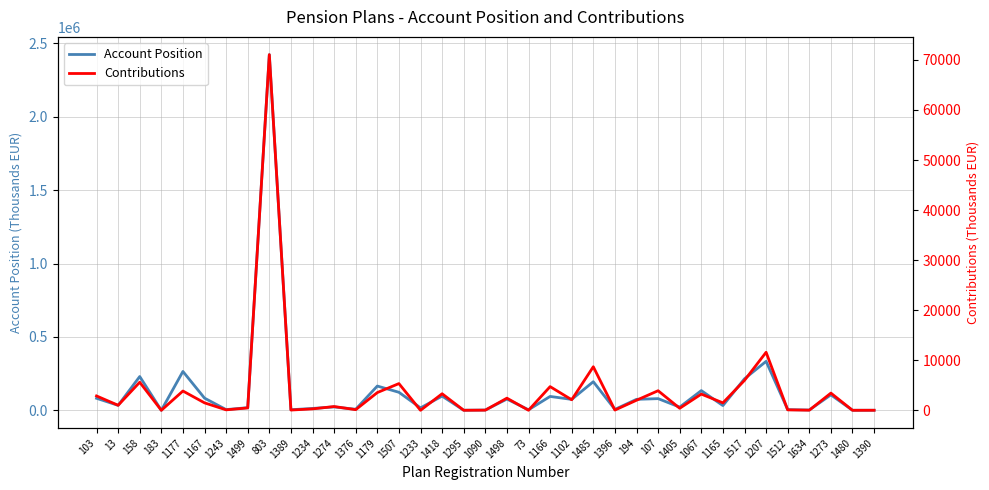

Which has a higher value, 1405 or 1507?

1507